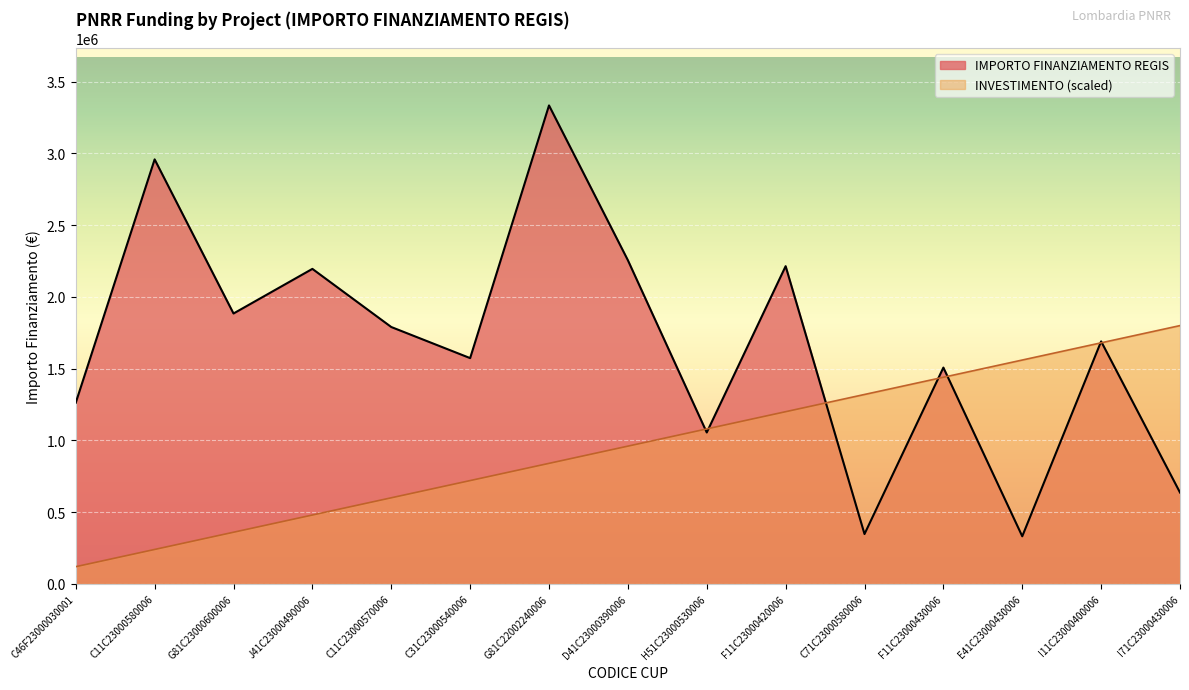

Between G81C22002240006 and H51C23000530006, which series saw the biggest shift?

IMPORTO FINANZIAMENTO REGIS